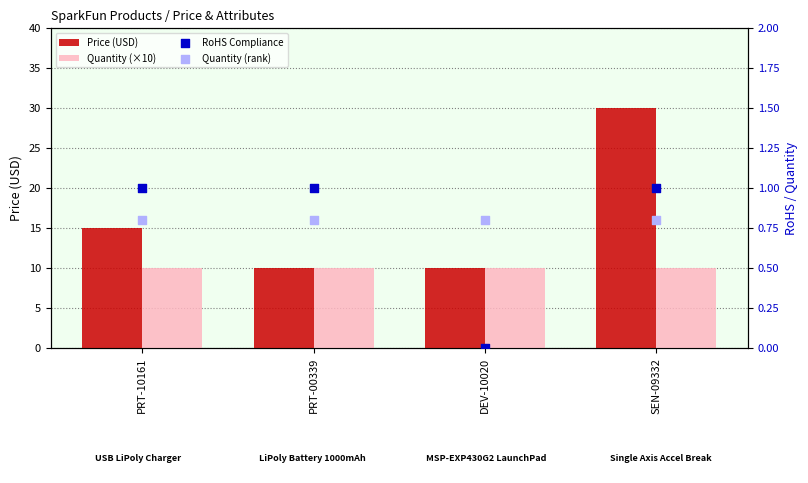

Which series has the largest total across all categories?

Price (USD)